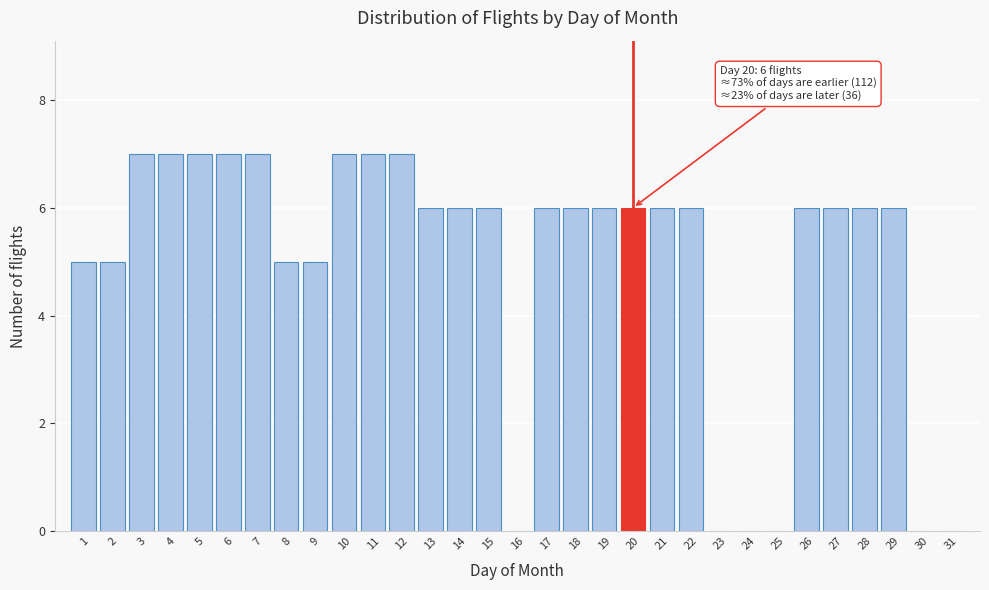

What is the sum of the values at 26 and 11?

13